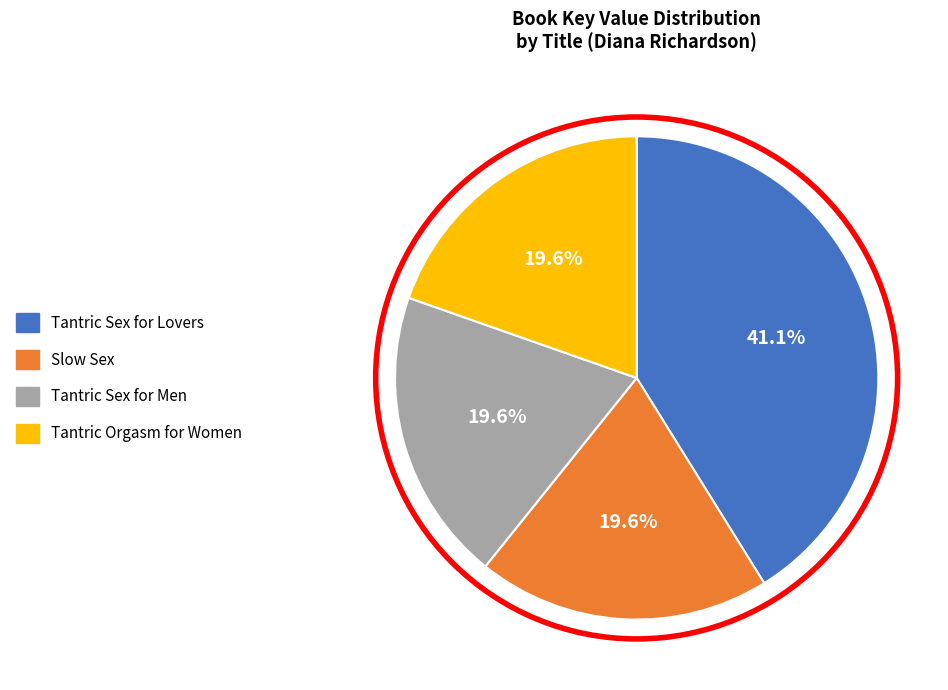

How many segments does this pie chart have?

4